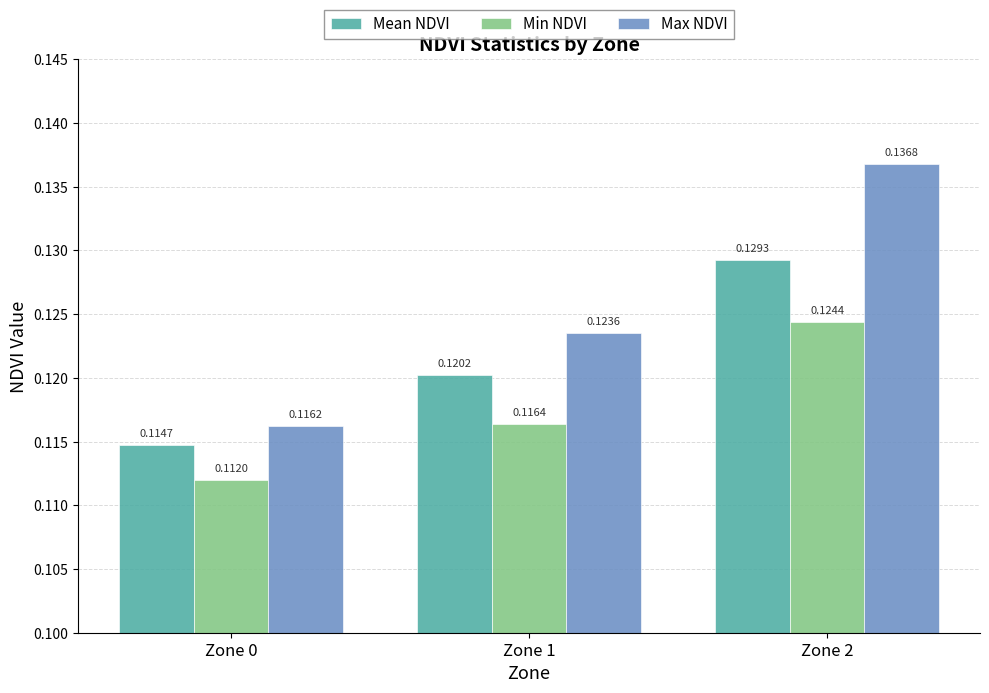

Which category has the highest value across all series?

Zone 2